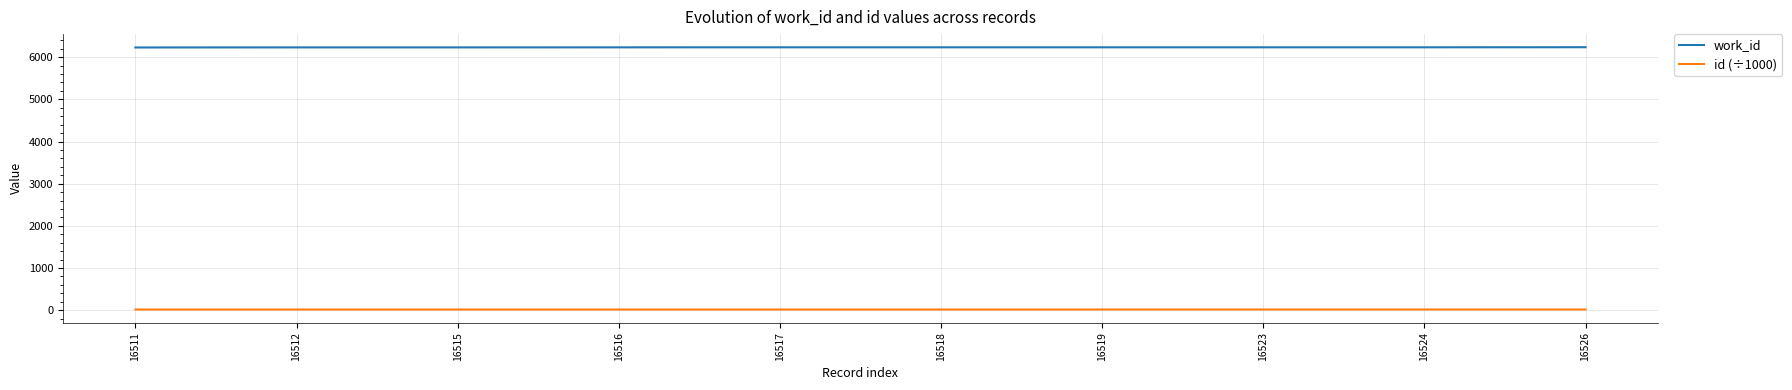

What is the total value across all series at 16519?

6250.5